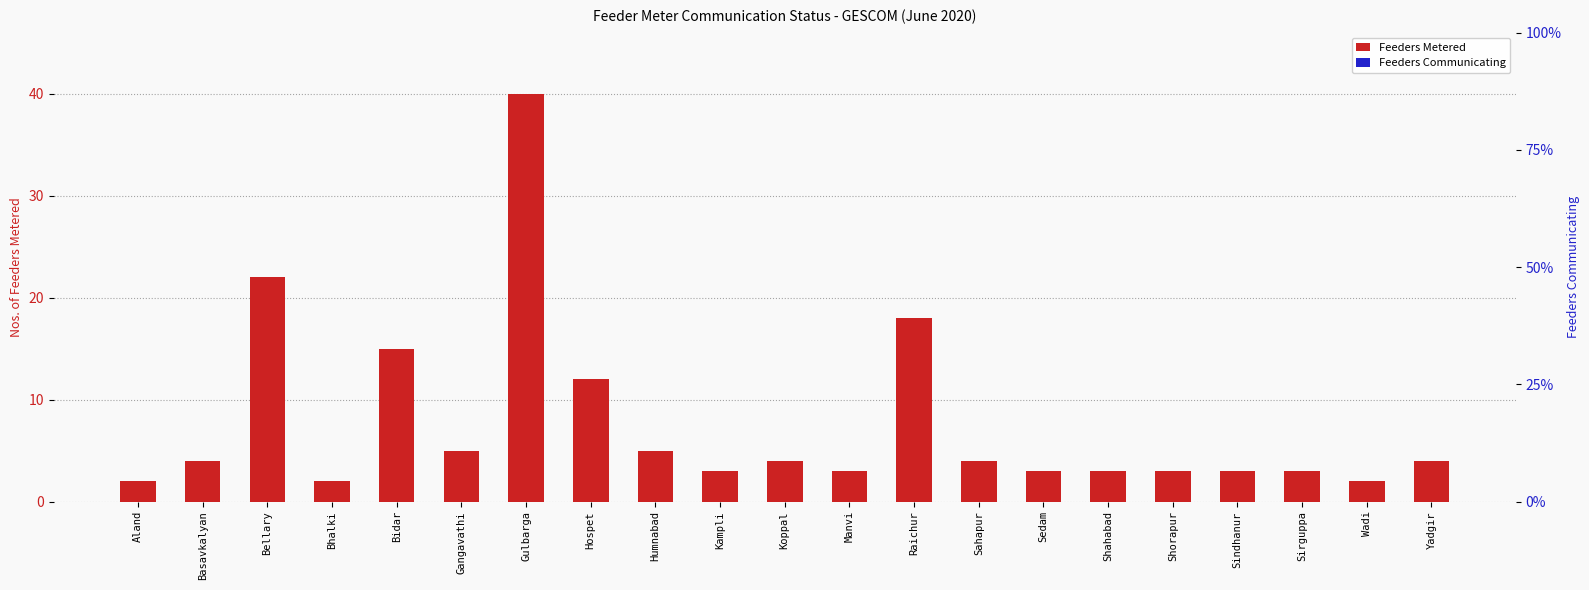

Is the value of Feeders Metered at Gangavathi greater than the value of Feeders Communicating at Gulbarga?

Yes